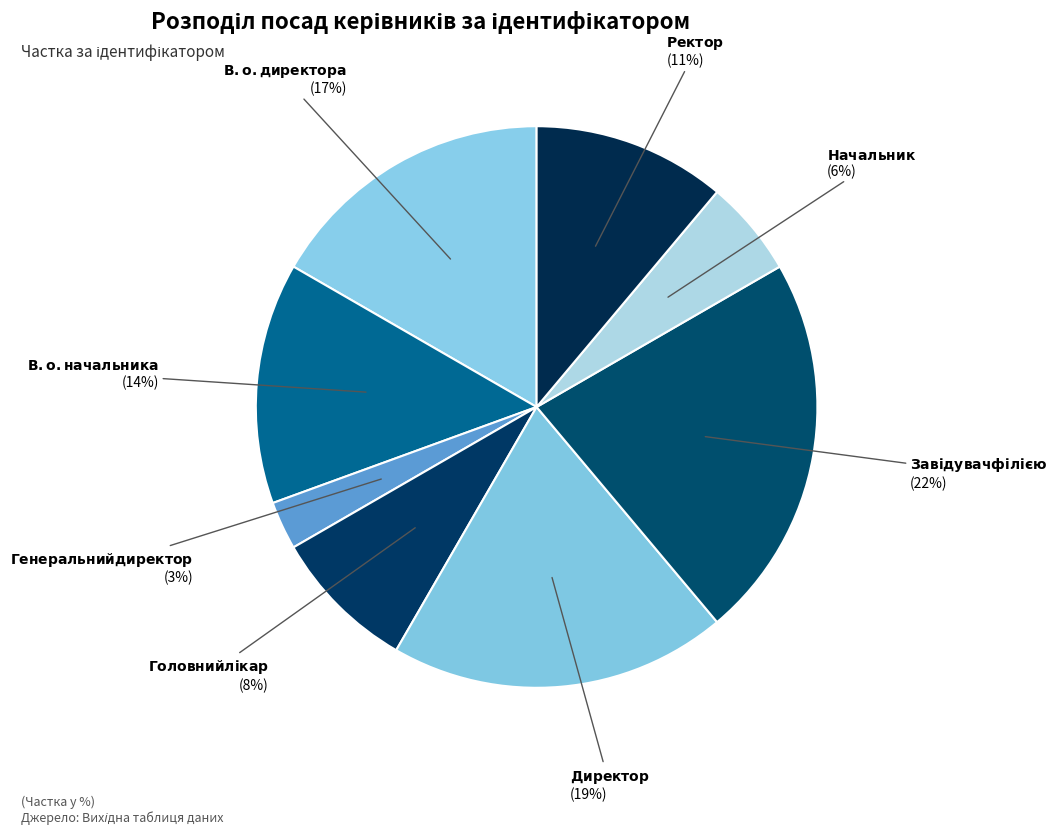

How many slices are in this pie chart?

8